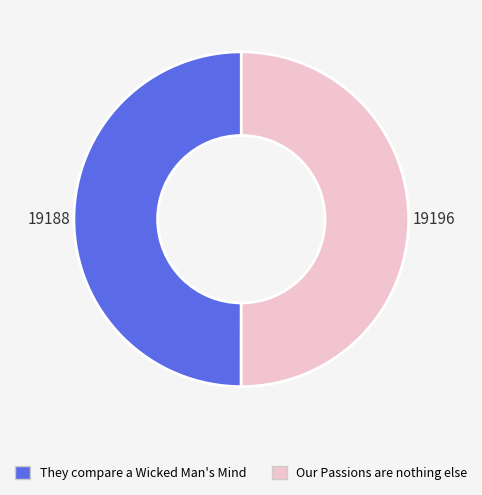

True or false: Our Passions are nothing else accounts for 42% of the total.

False